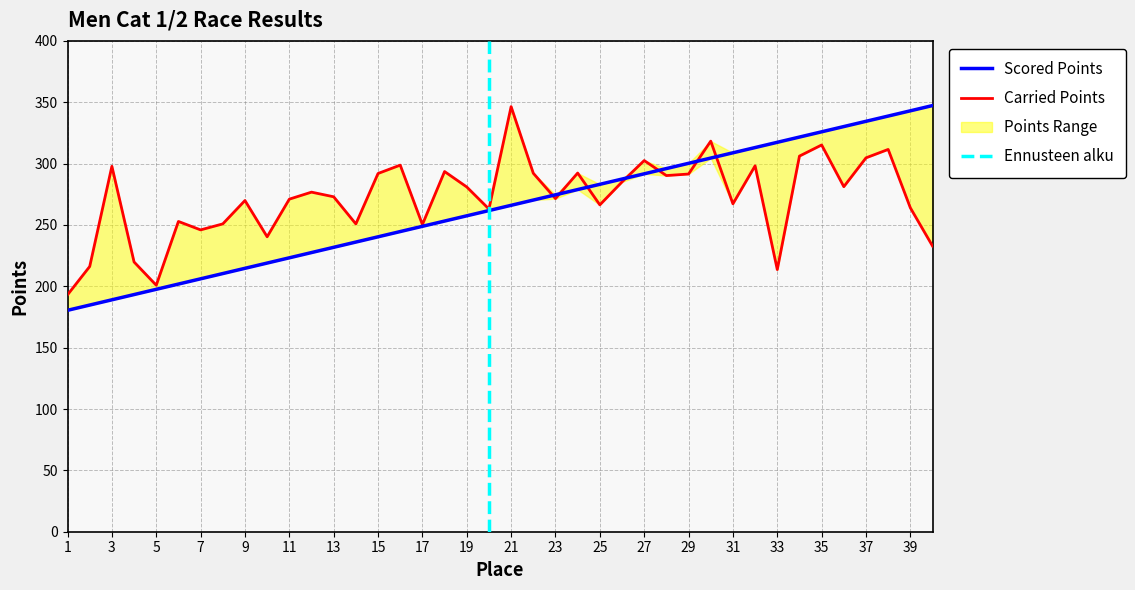

Which series has the largest total across all categories?

Carried Points